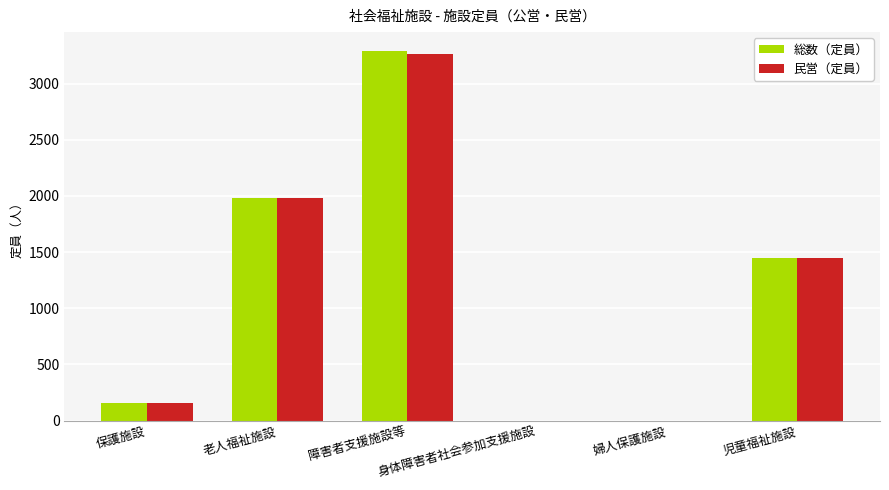

What is the sum of all 総数（定員） values?

6884